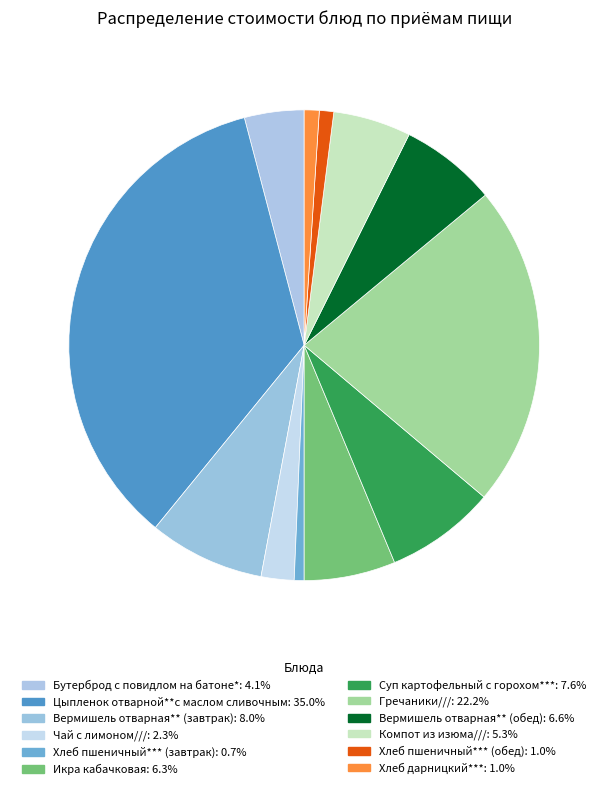

How much of the chart is everything except Хлеб дарницкий***?

99.0%